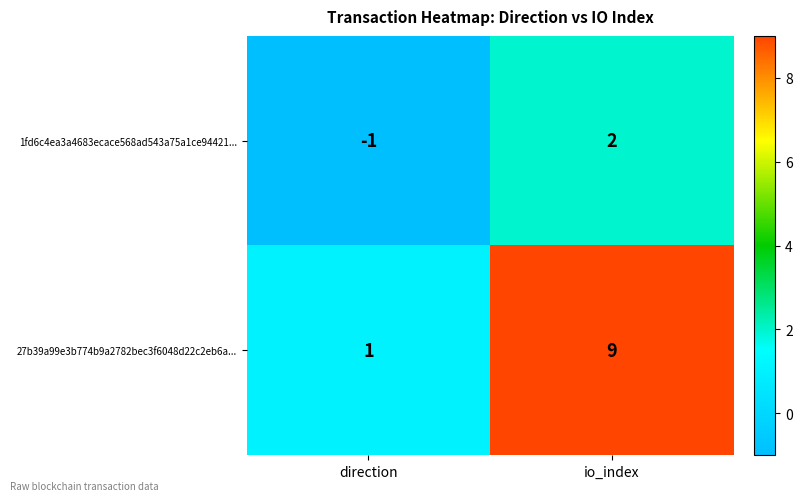

The value of 27b39a99e3b774b9a2782bec3f6048d22c2eb6a... at io_index is 15. True or false?

False